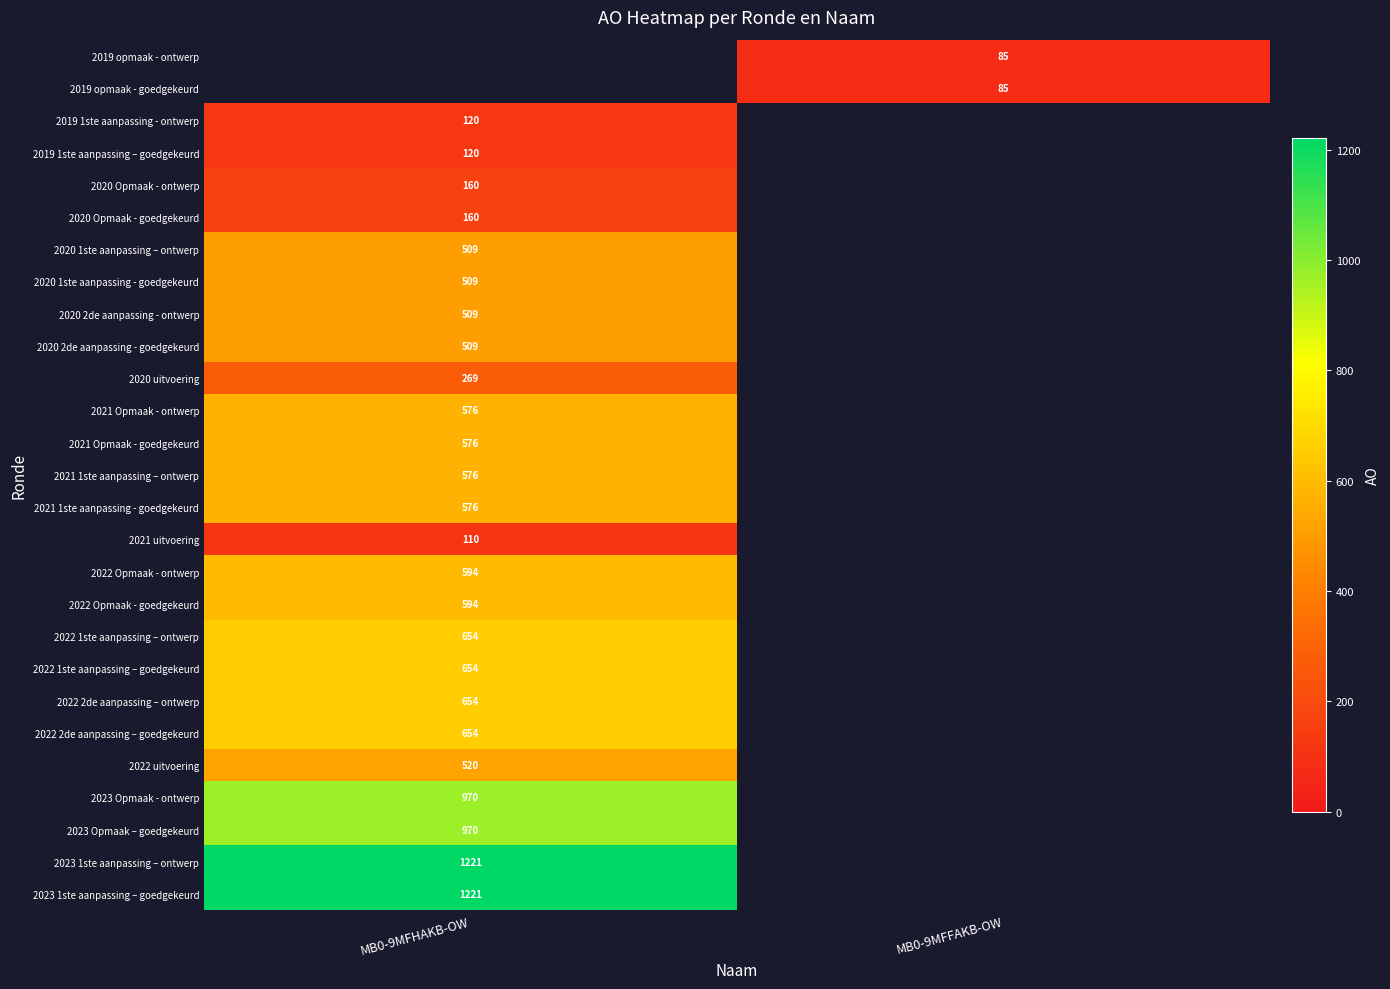

The 2019 opmaak - ontwerp series shows 85 at MB0-9MFFAKB-OW. True or false?

True